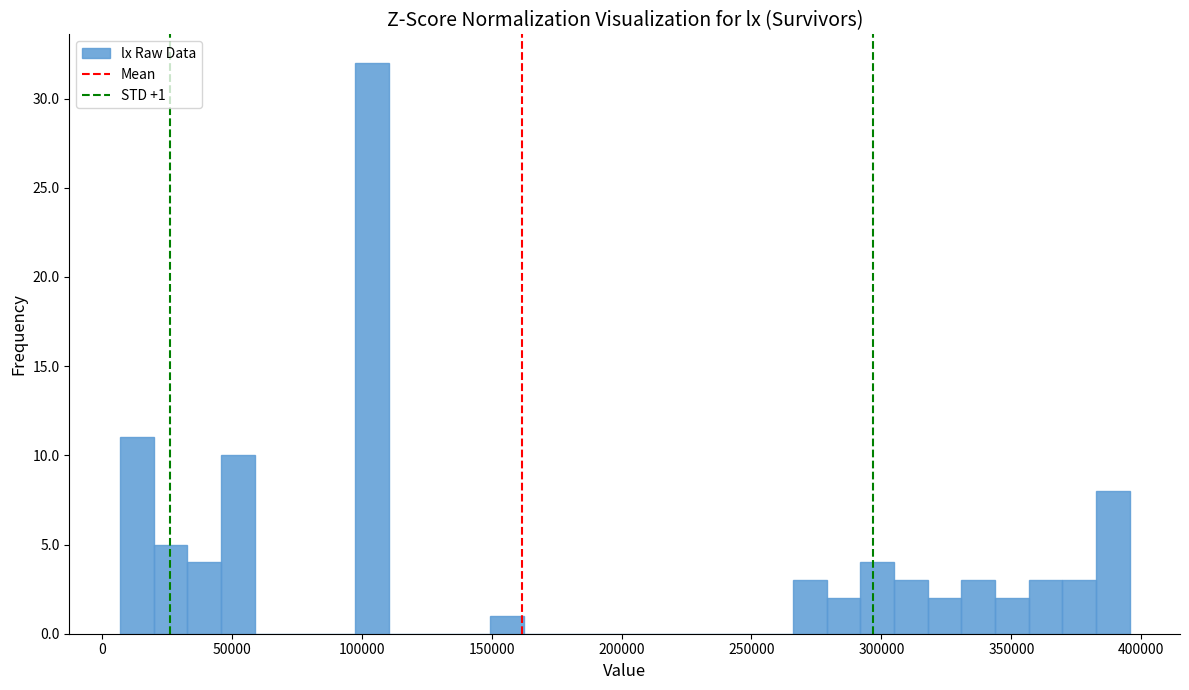

Read against the x-axis, roughly where is the centre of the tallest bar?

105000